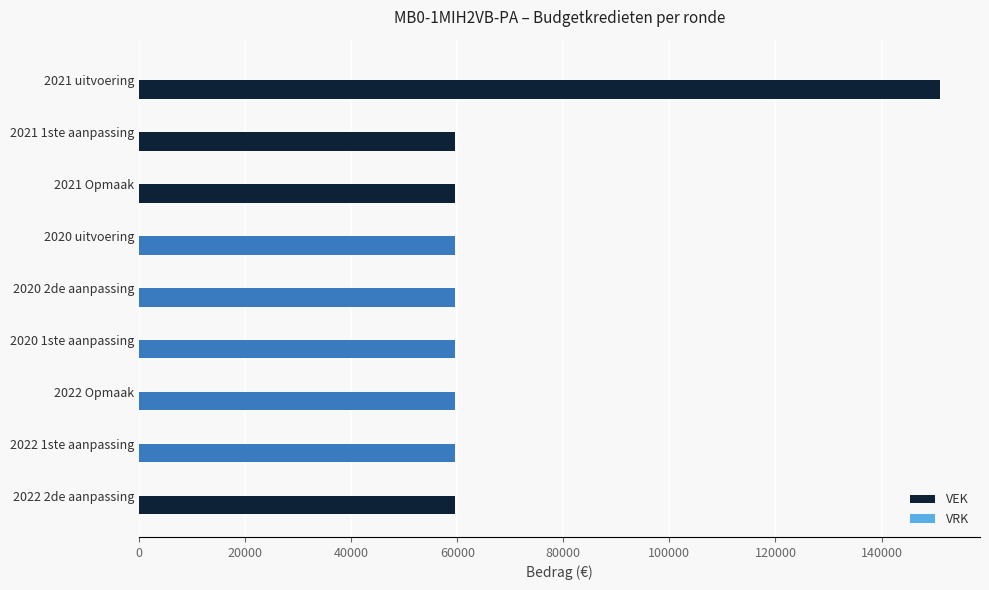

Reading top to bottom, list all the values displayed in this chart.

2021 uitvoering=151017	2021 1ste aanpassing=59500	2021 Opmaak=59500	2020 uitvoering=59500	2020 2de aanpassing=59500	2020 1ste aanpassing=59500	2022 Opmaak=59500	2022 1ste aanpassing=59500	2022 2de aanpassing=59500